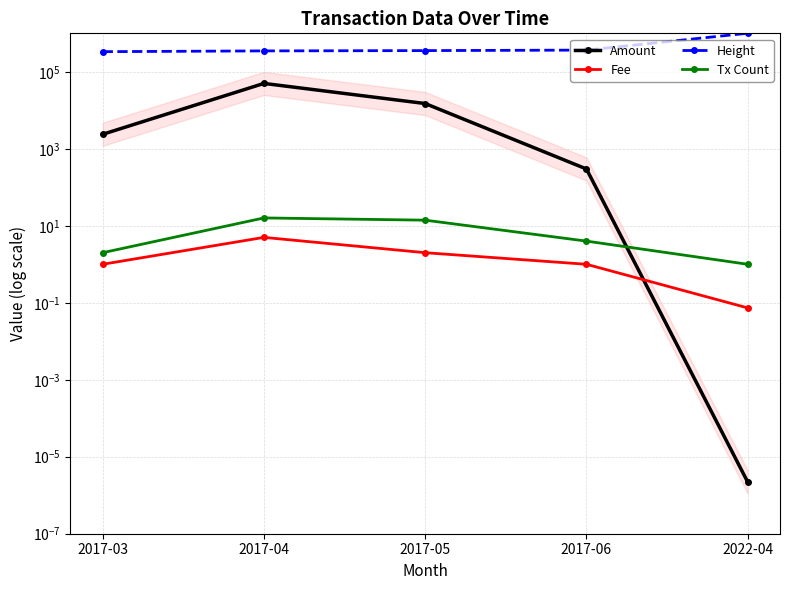

Rank the series by their maximum value, from lowest to highest.

Fee, Tx Count, Amount, Height